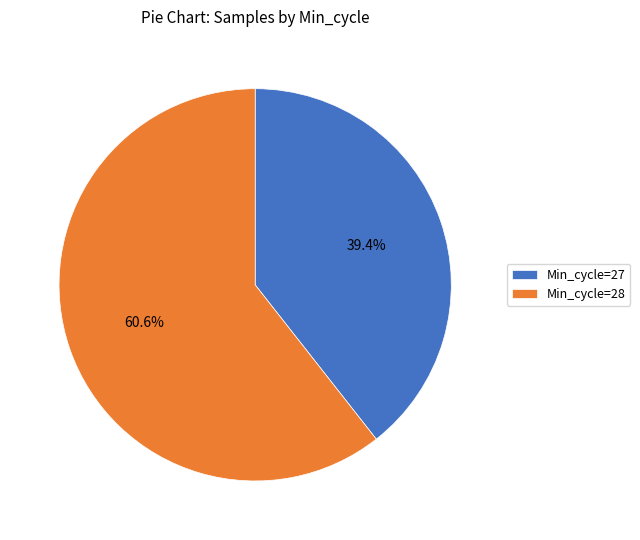

How many slices are in this pie chart?

2